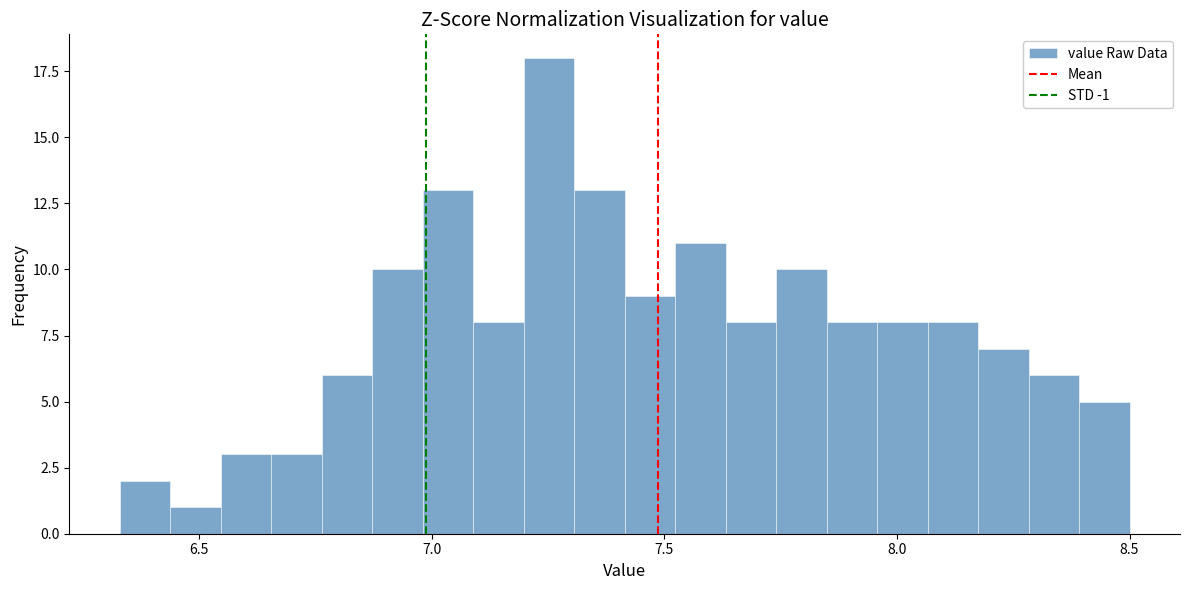

Around what value on the x-axis is the tallest bar? Give the approximate position of its centre, as read against the axis.

7.25